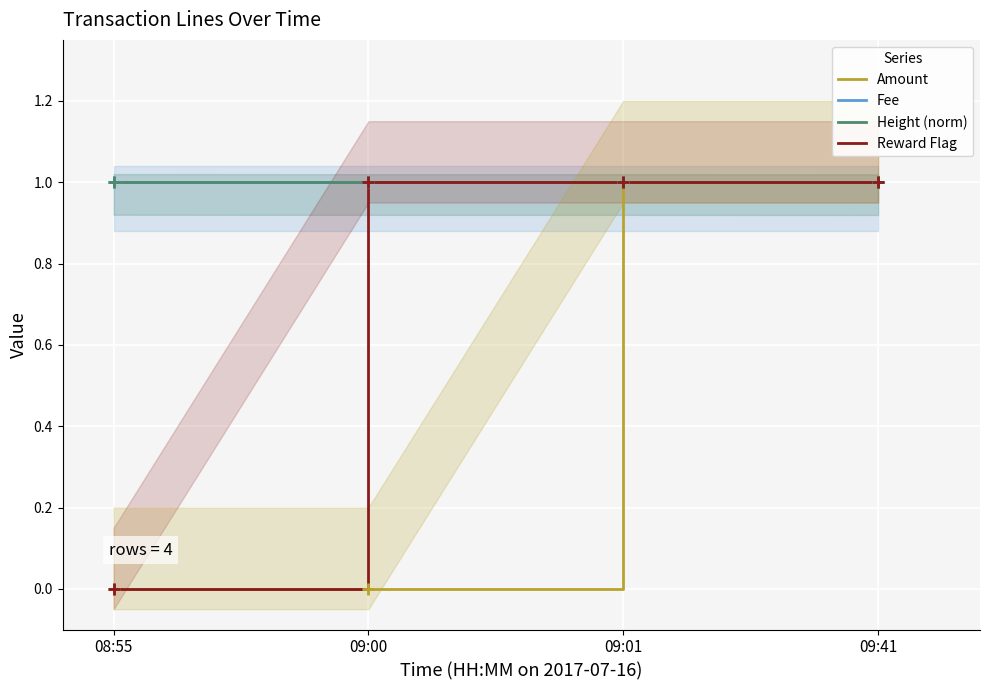

Reading left to right, list all the values displayed in this chart.

Amount: 08:55=0.0	09:00=0.0	09:01=1.0	09:41=1.0
Fee: 08:55=1.0	09:00=1.0	09:01=1.0	09:41=1.0
Height (norm): 08:55=1.0	09:00=1.0	09:01=1.0	09:41=1.0
Reward Flag: 08:55=0.0	09:00=1.0	09:01=1.0	09:41=1.0